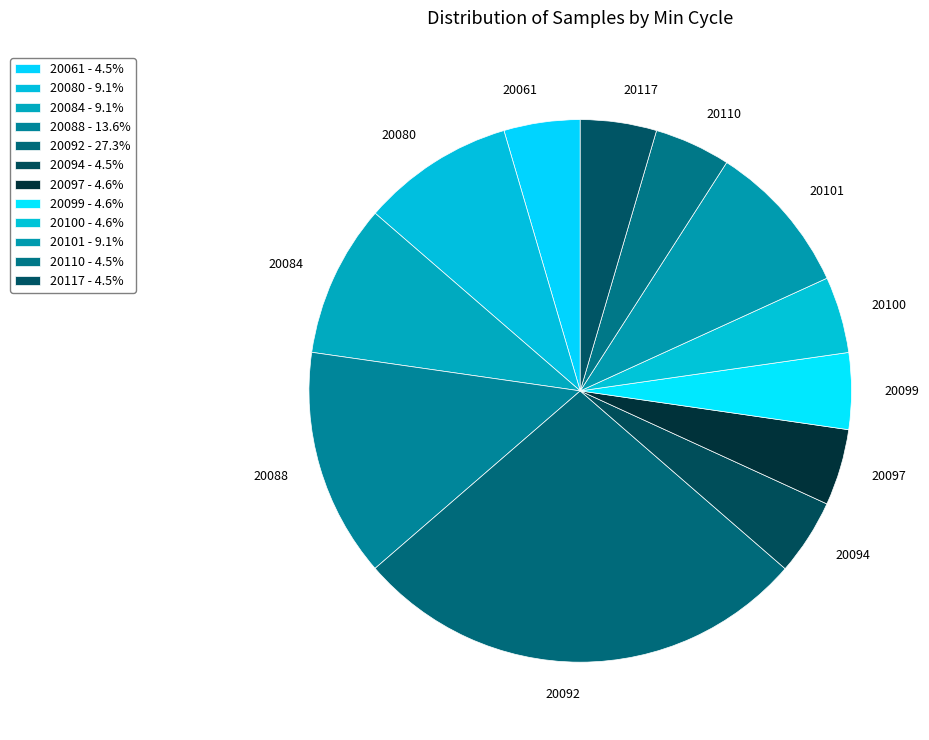

Does any single category account for the majority?

No